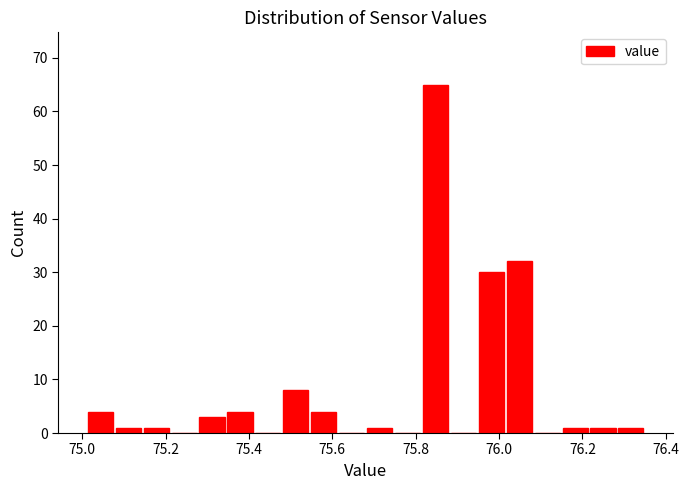

Around what value on the x-axis is the tallest bar? Give the approximate position of its centre, as read against the axis.

75.84